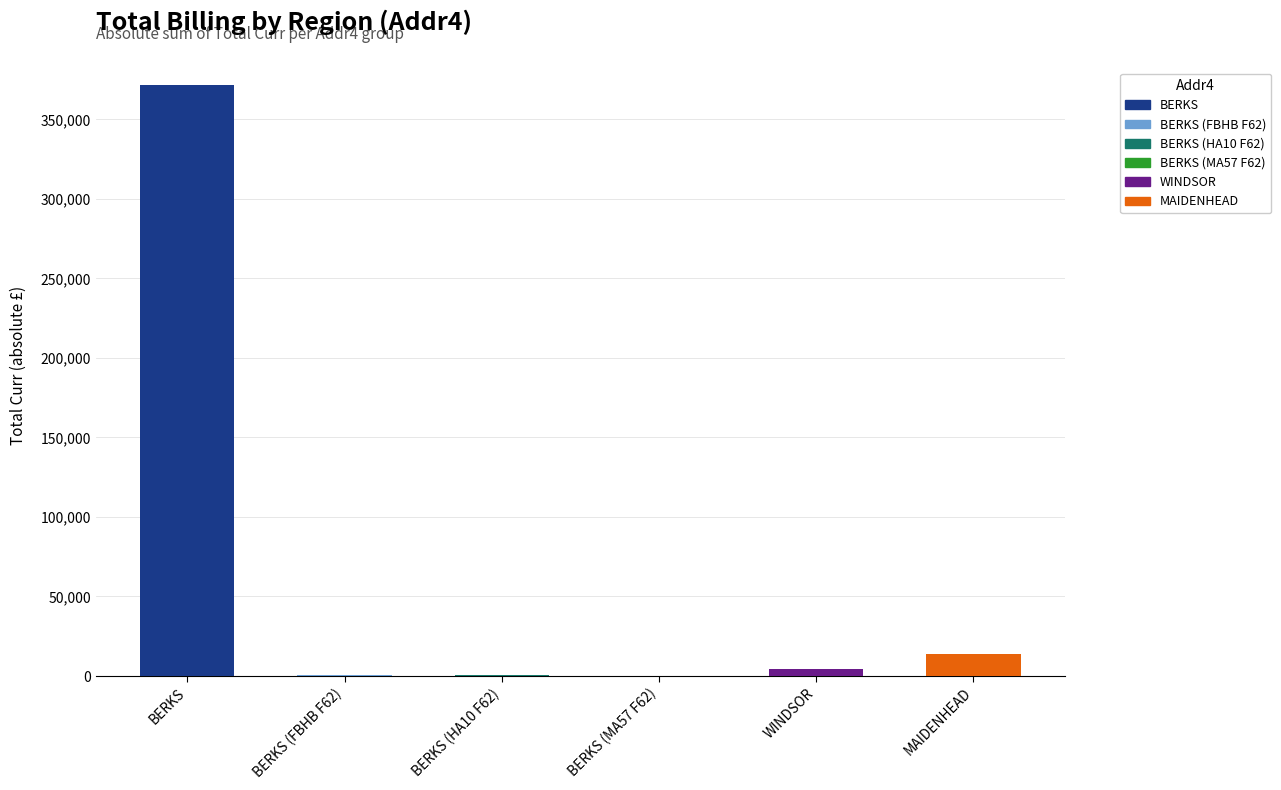

At which label is the value closest to 185966?

MAIDENHEAD